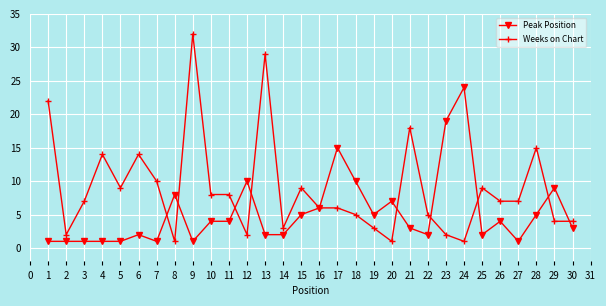

Where does the Weeks on Chart series first go above 7?

1